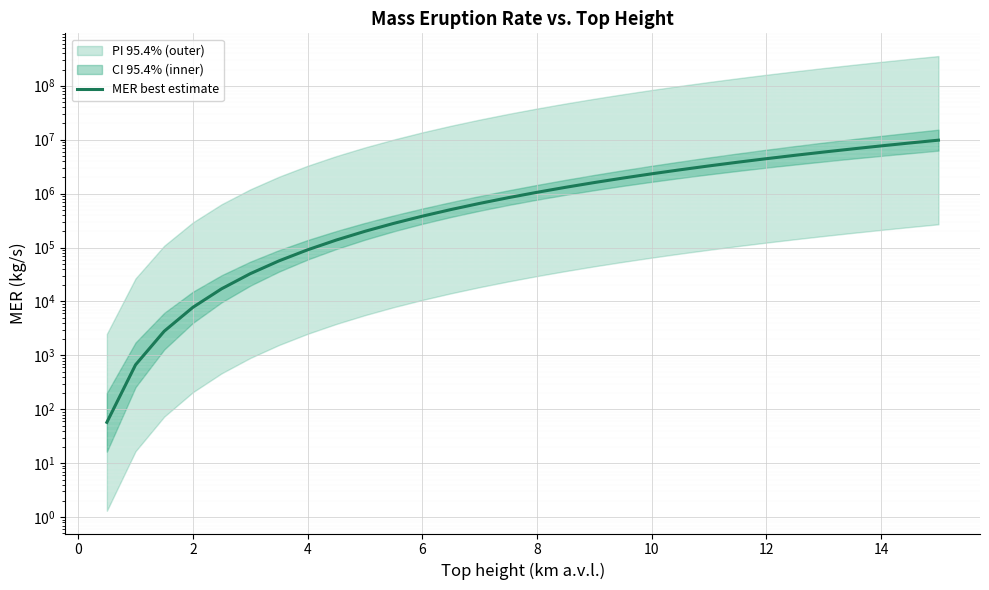

Count the number of categories in the chart.

30